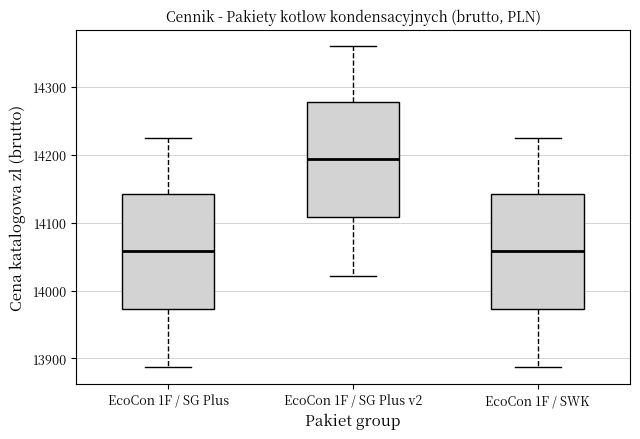

Reading left to right, read every box against the y-axis: the position of its median line, the range the box covers, and the ends of its whiskers. The values are not printed on the chart, so give them approximately, as read against the axis.

EcoCon 1F / SG Plus: median 14060, box 13970 to 14140, whiskers 13890 to 14220
EcoCon 1F / SG Plus v2: median 14190, box 14110 to 14280, whiskers 14020 to 14360
EcoCon 1F / SWK: median 14060, box 13970 to 14140, whiskers 13890 to 14220